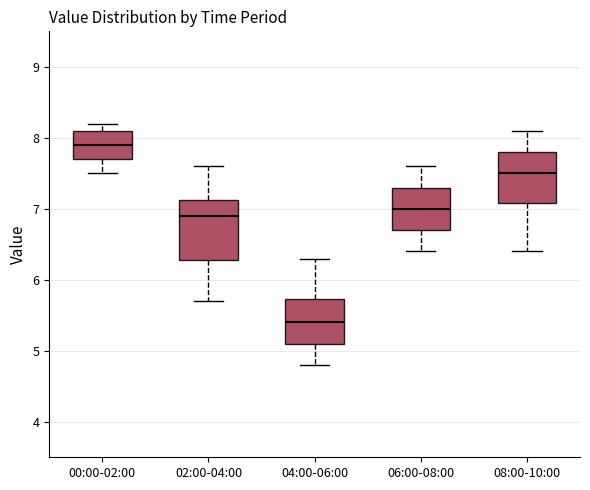

Comparing the boxes themselves (not the whiskers), which one is the tallest?

02:00-04:00